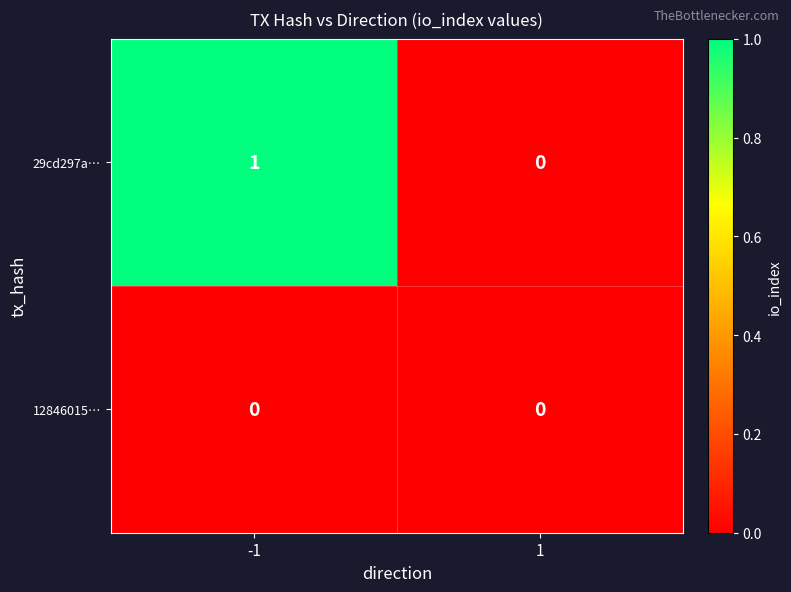

List the labels in order of 29cd297a… value, smallest first.

1, -1